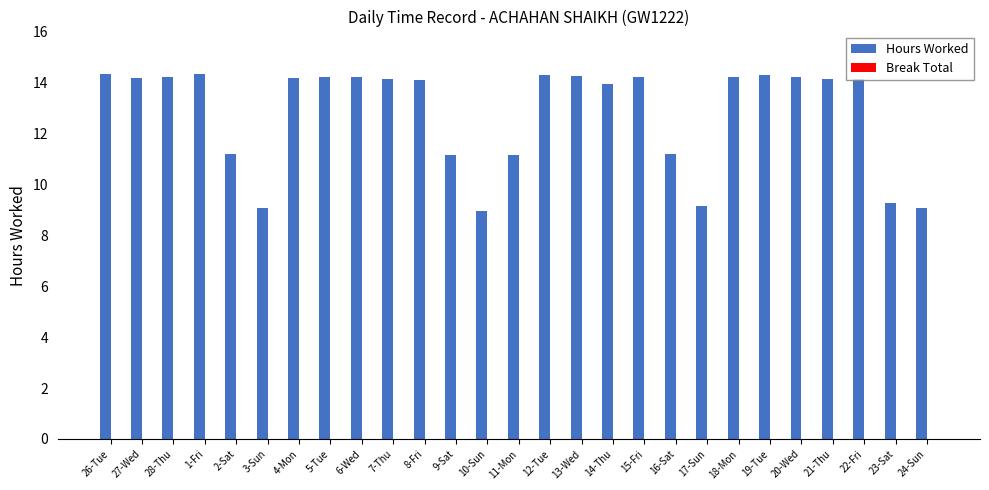

True or false: the data shows 13.9 at 14-Thu.

True